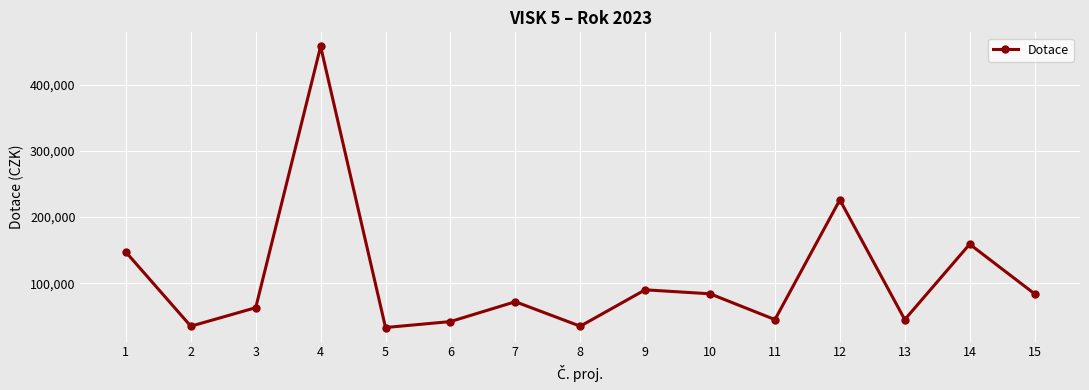

At which label does the data first exceed 72000?

1